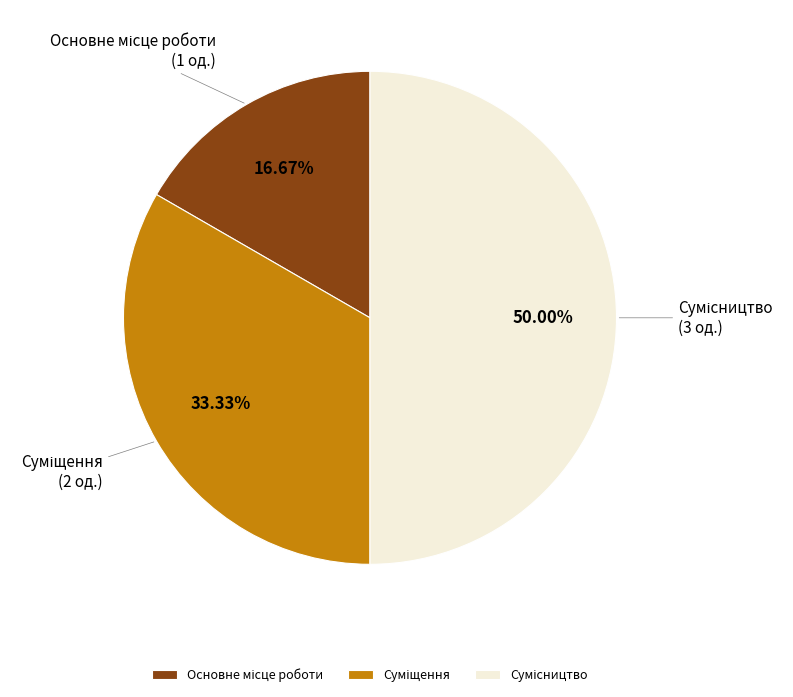

Is it true that Основне місце роботи is 11% of the pie?

False